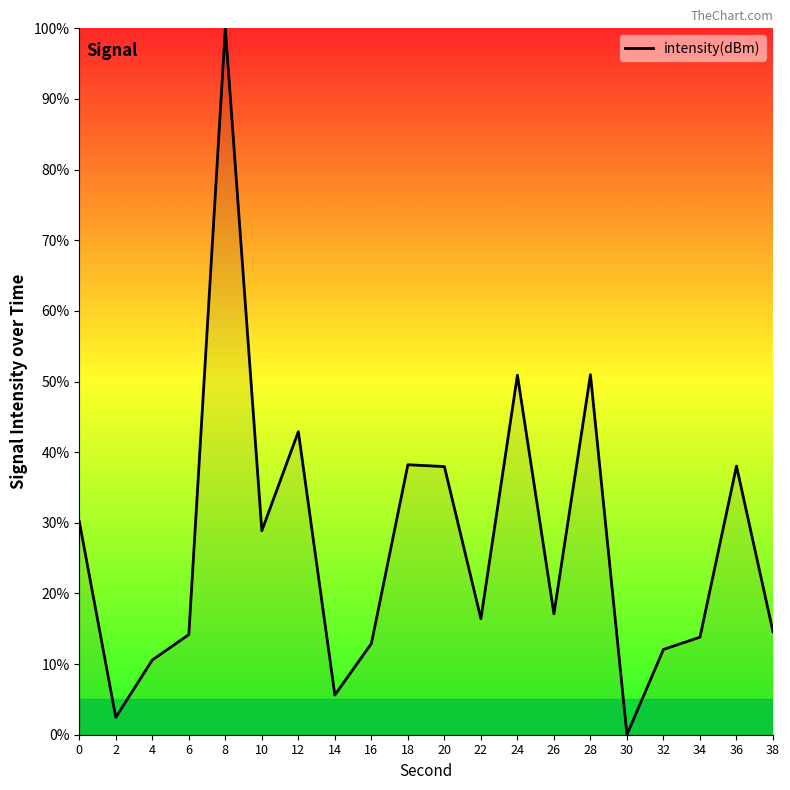

What is the difference between the second highest and minimum values?

51.0